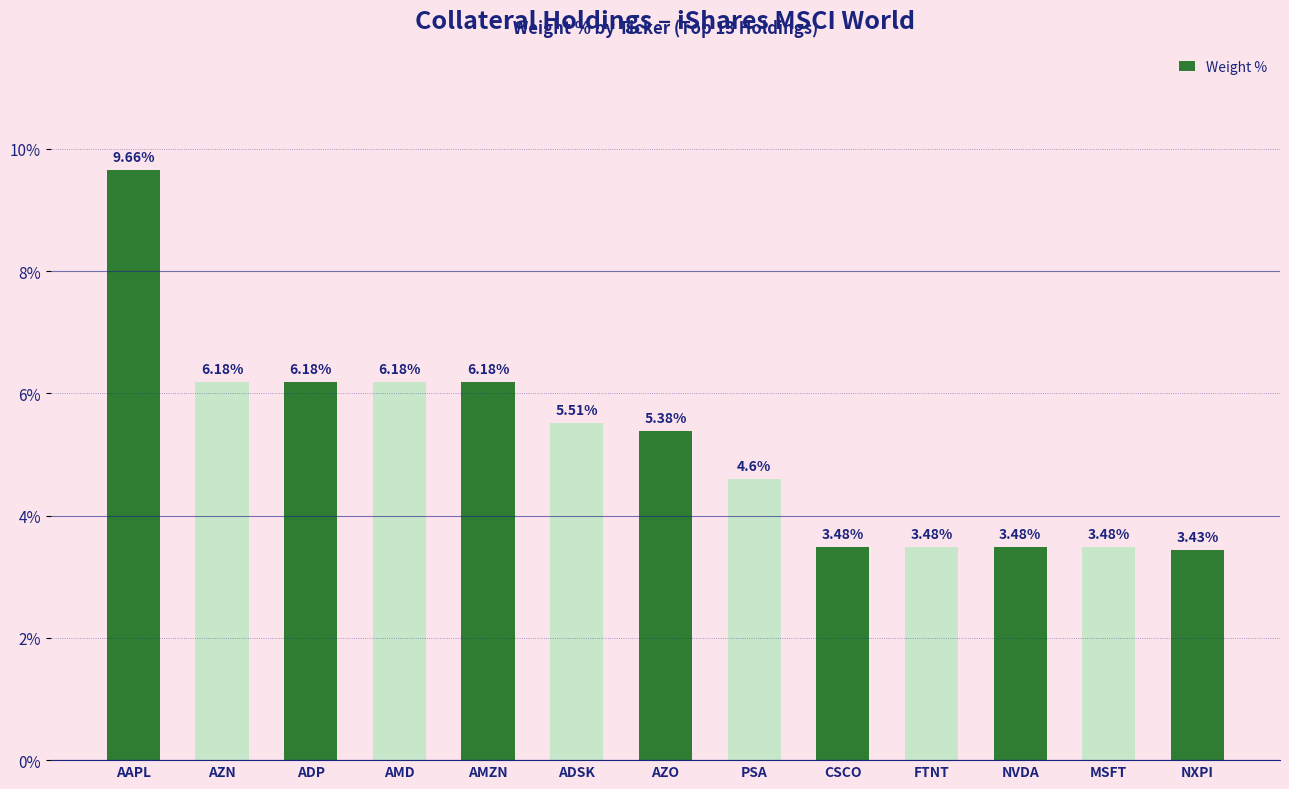

True or false: the data shows 8.2 at ADP.

False